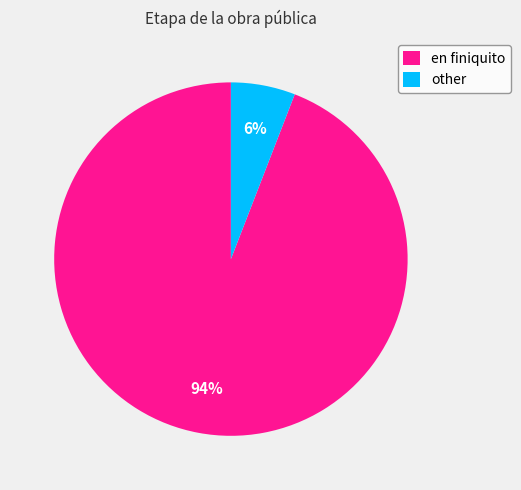

The other slice represents 6% of the pie. True or false?

True